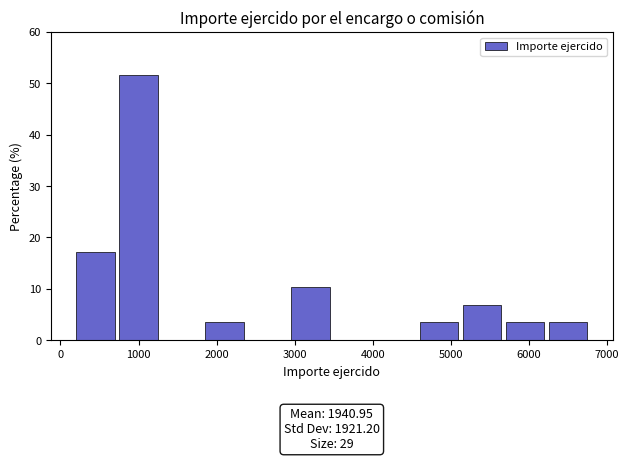

Over which range of the x-axis is the bar tallest?

800 to 1300